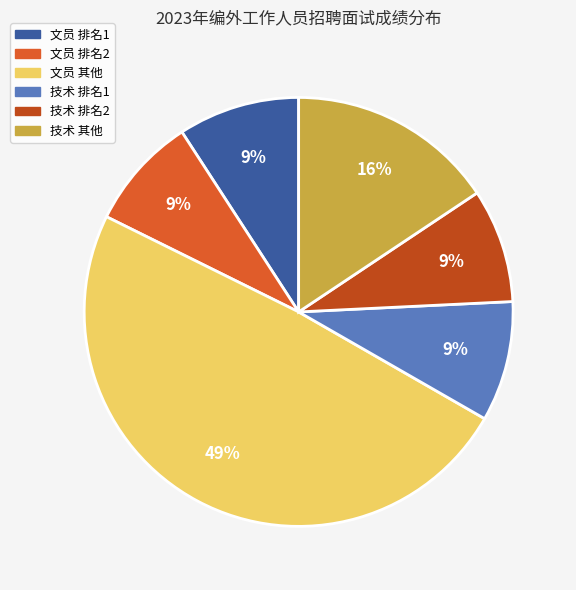

What is the ratio of the value at 技术 排名1 to the value at 文员 排名1?

1.0